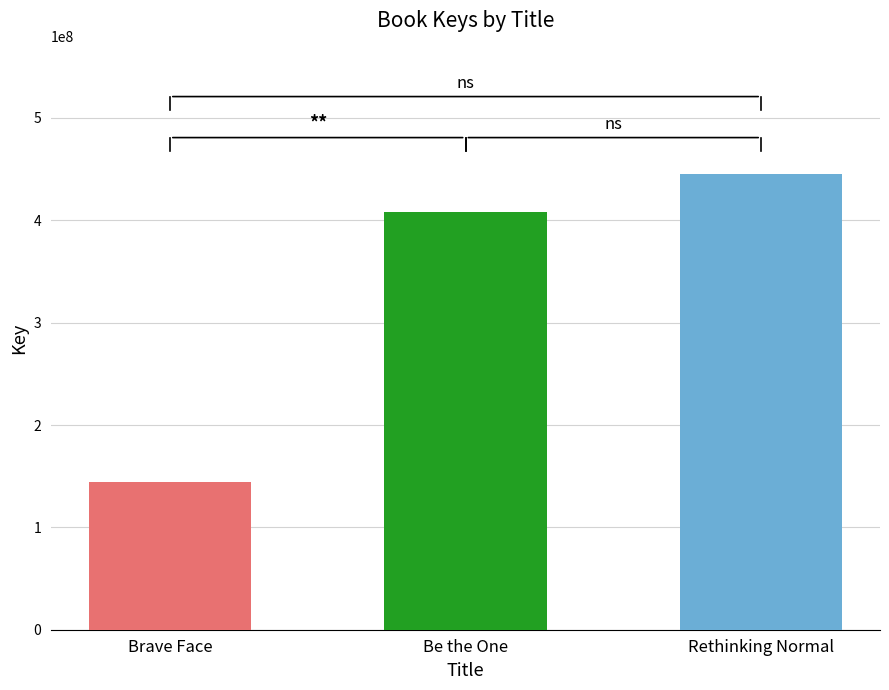

Which label corresponds to the smallest value in the chart?

Brave Face